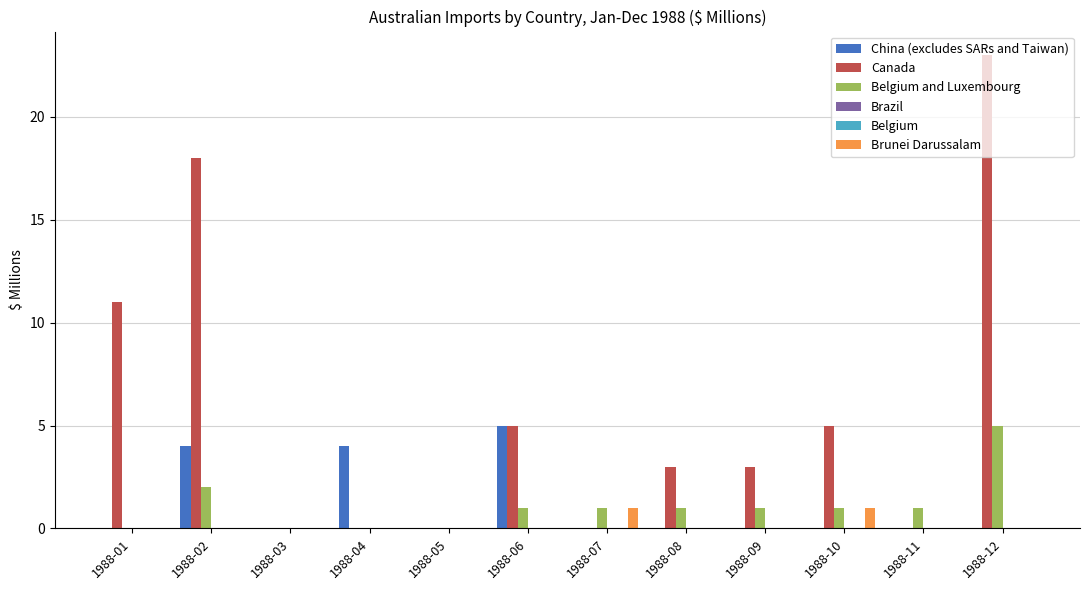

At which label does Canada reach its peak?

1988-12